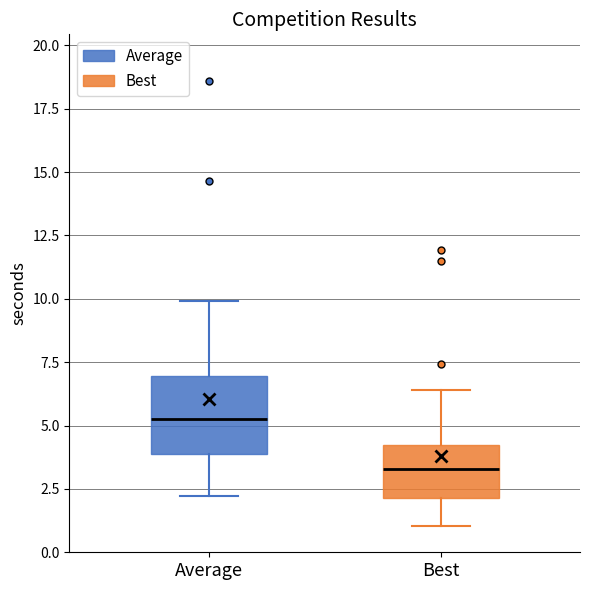

Comparing the boxes themselves (not the whiskers), which one is the tallest?

Average